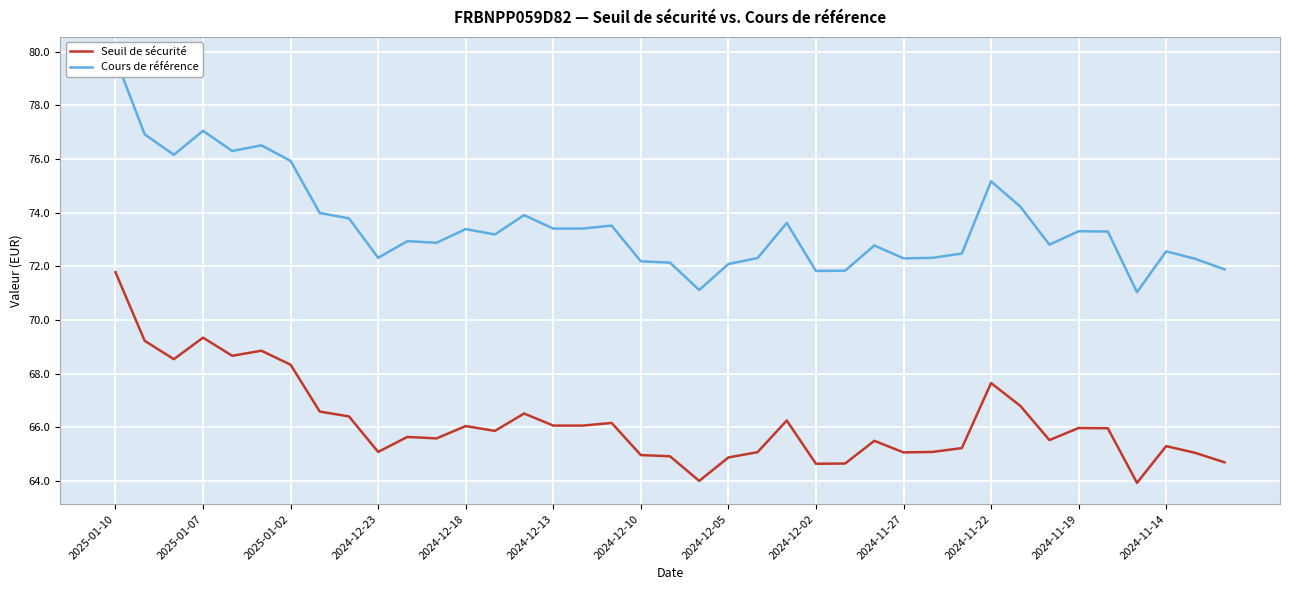

What is the maximum value for Seuil de sécurité?

71.8